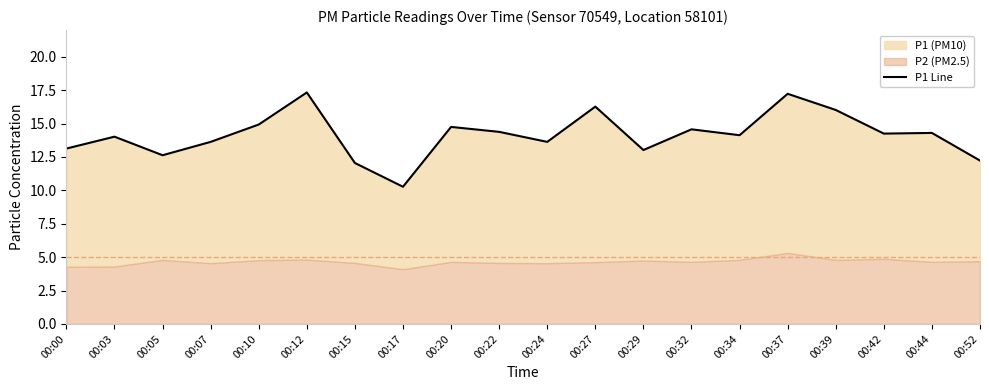

At which label does the data first exceed 14?

00:03